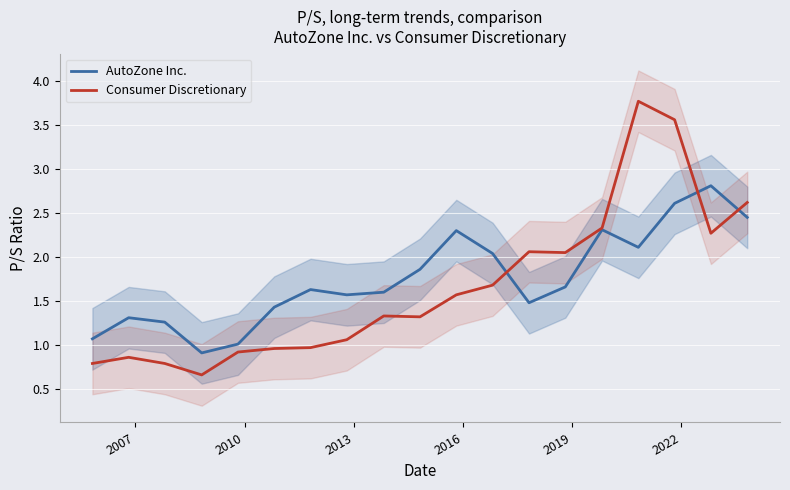

True or false: AutoZone Inc. and Consumer Discretionary intersect in this chart.

True